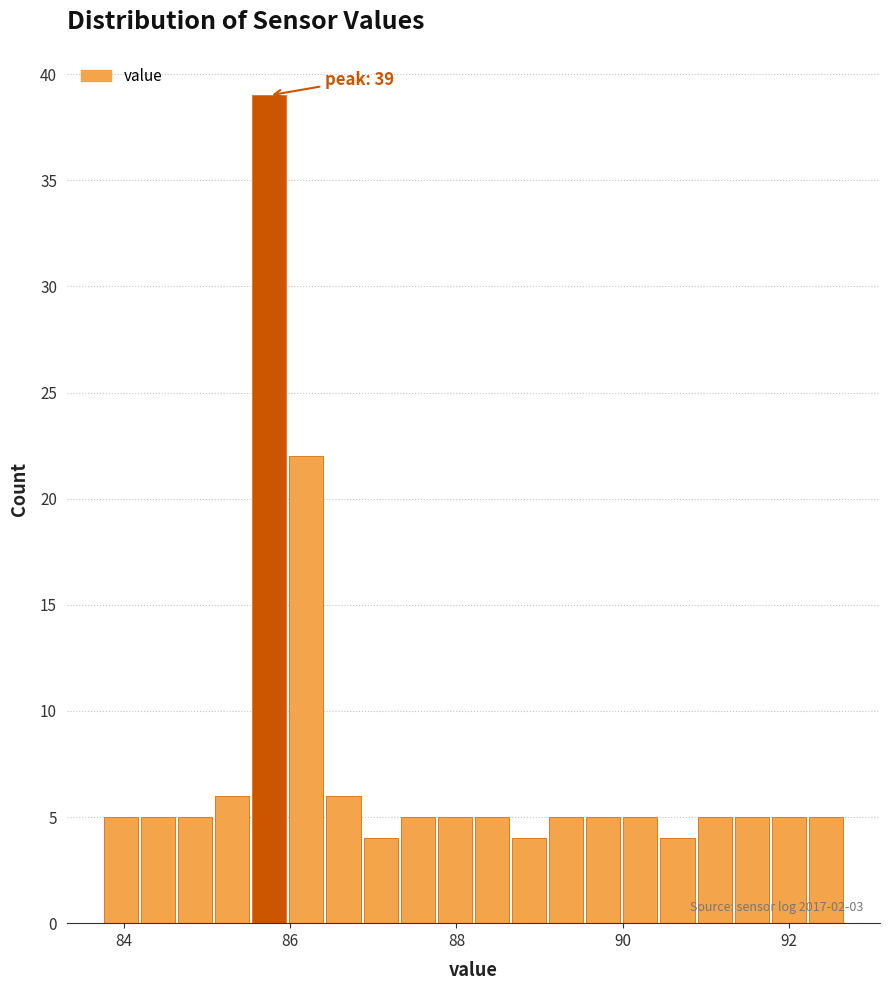

Around what value on the x-axis is the tallest bar? Give the approximate position of its centre, as read against the axis.

85.8